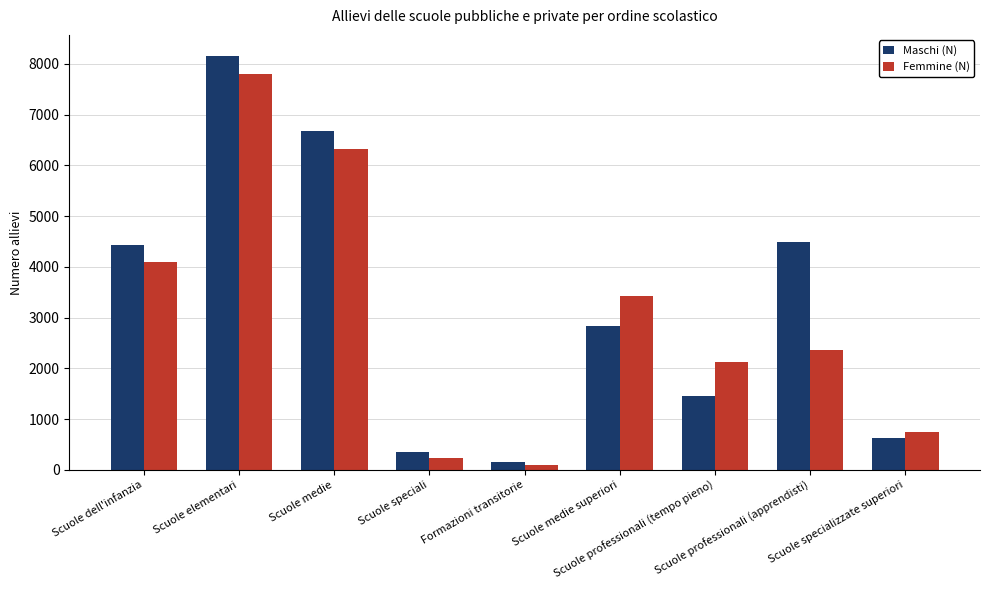

What are all the series names shown in the legend?

Maschi (N), Femmine (N)